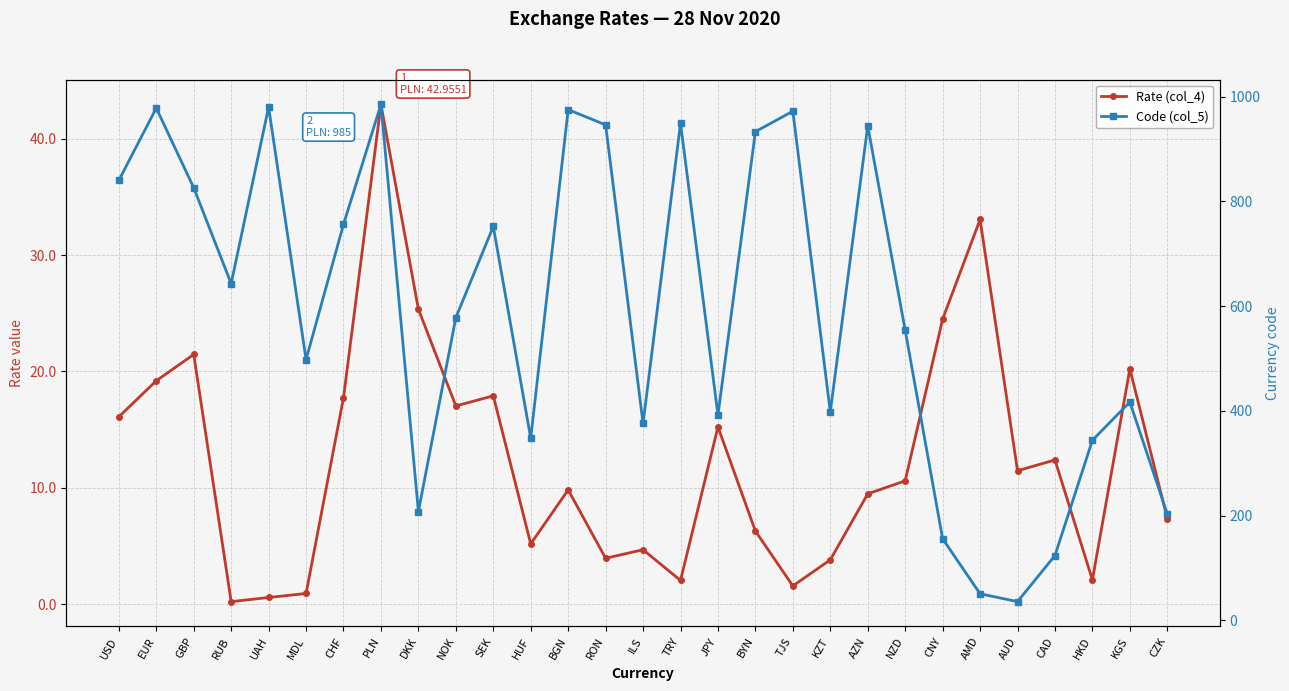

Is it true that Code (col_5) equals 103.1 at DKK?

False